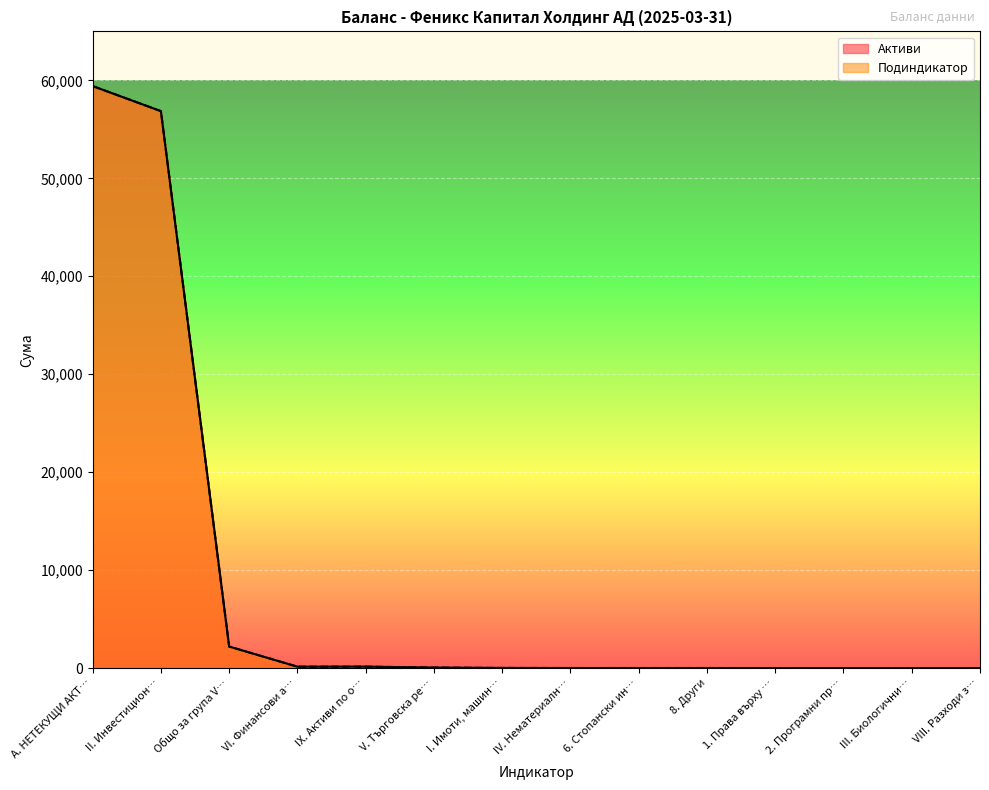

At which label does Подиндикатор first exceed 15?

А. НЕТЕКУЩИ АКТ…